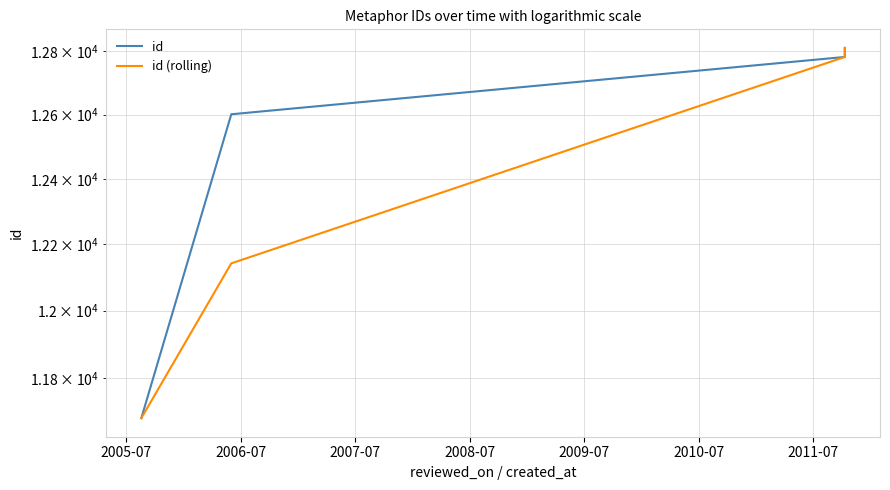

Where is id (rolling) nearest to the value 12246?

2006-07